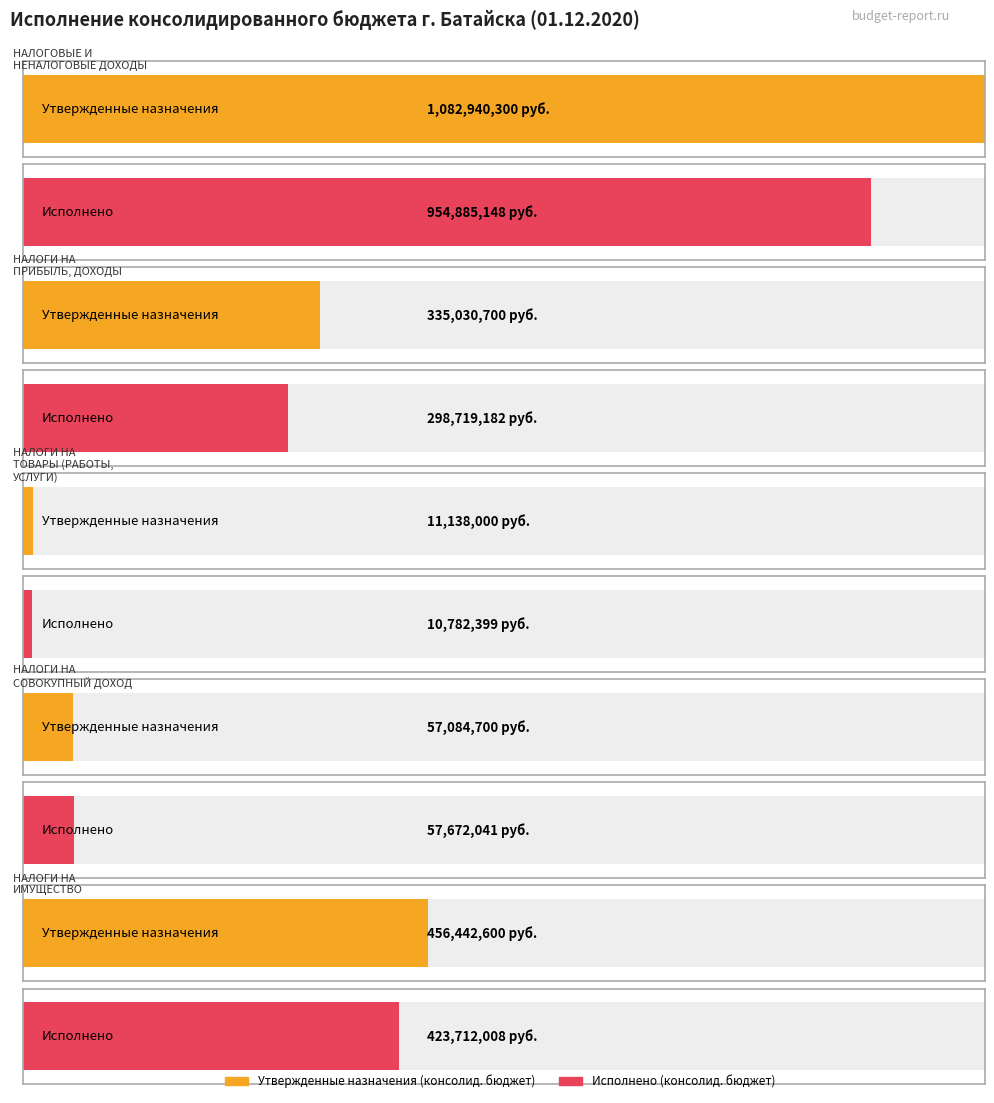

Which category has the highest value in the Утвержденные назначения (консолид. бюджет) series?

НАЛОГОВЫЕ И
НЕНАЛОГОВЫЕ ДОХОДЫ